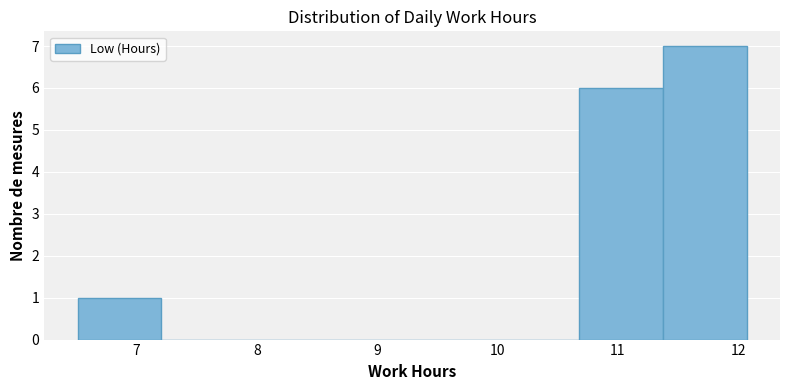

Which range on the x-axis has the tallest bar?

11.4 to 12.1